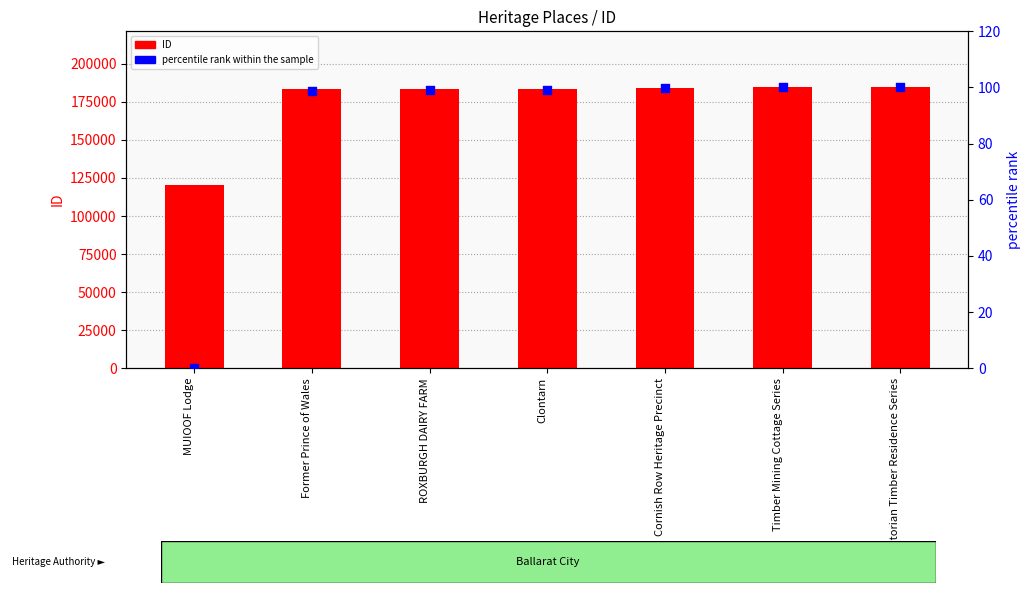

What is the total value across all series at Clontarn?

183903.9